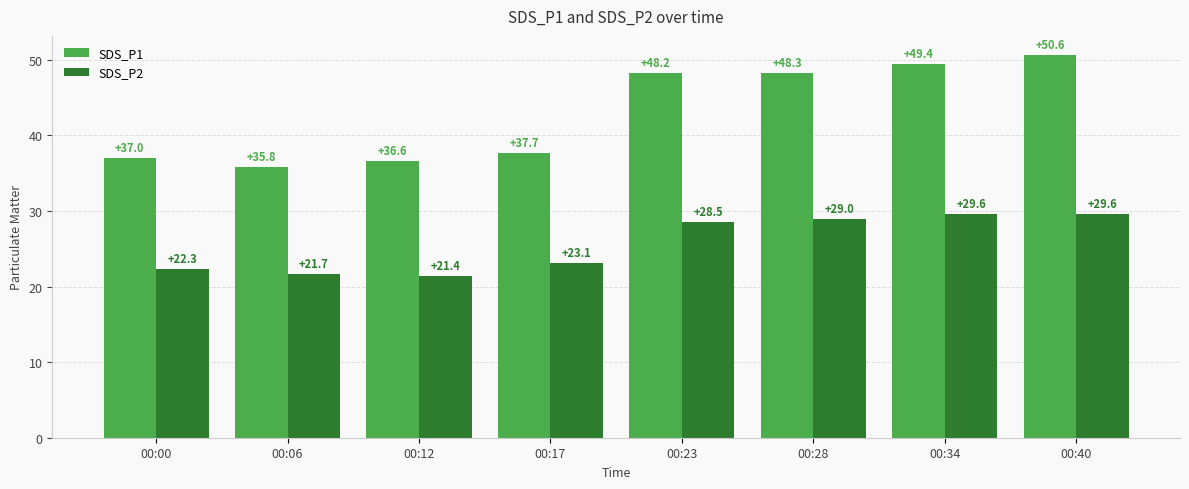

Count the number of categories in the chart.

8